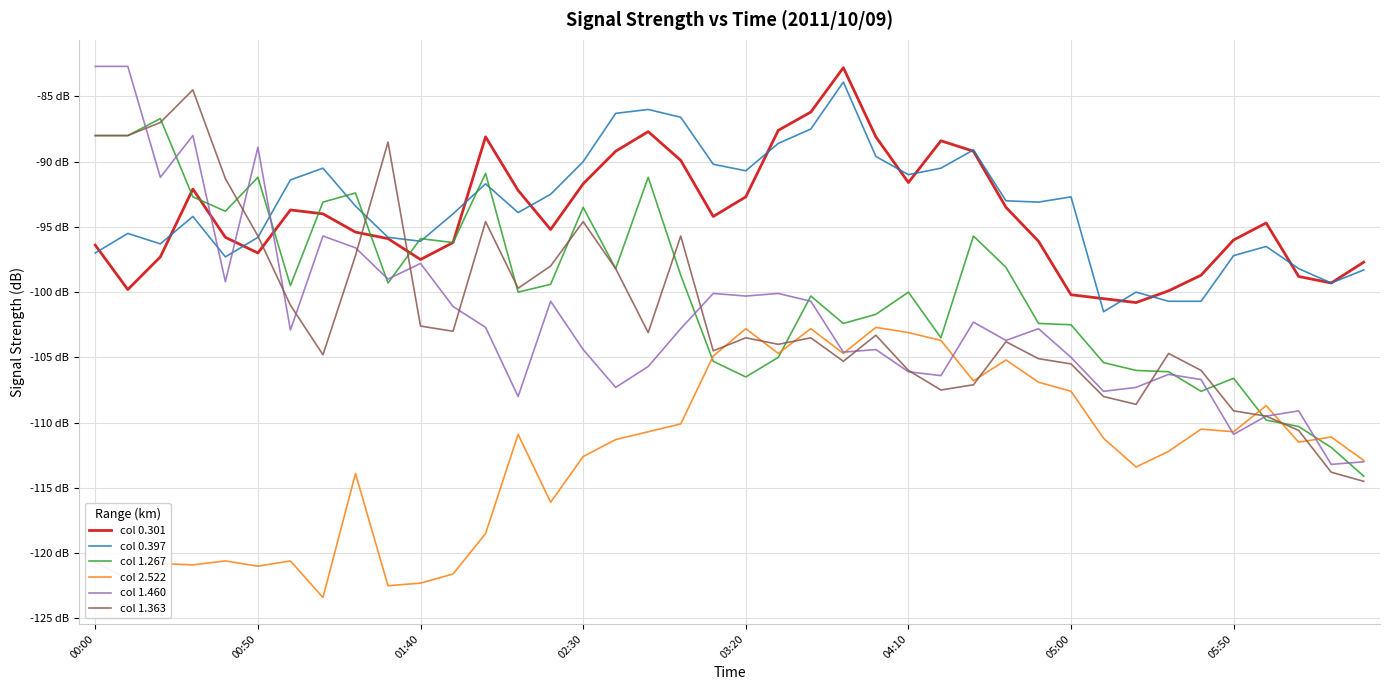

Which series has the largest total across all categories?

col 0.397